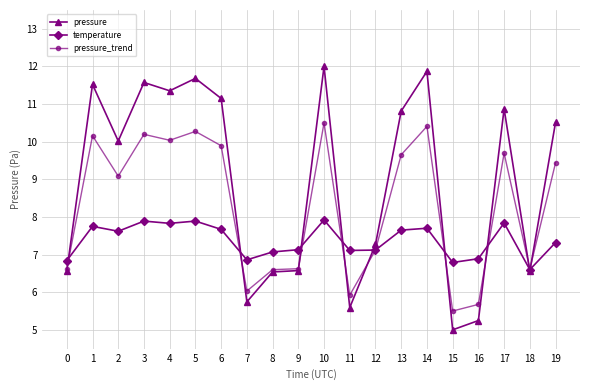

How many distinct data groups are displayed?

3